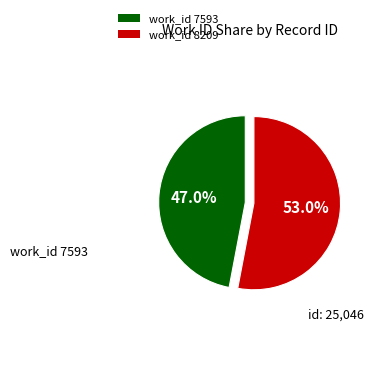

Is there any slice that represents more than half of the pie?

Yes